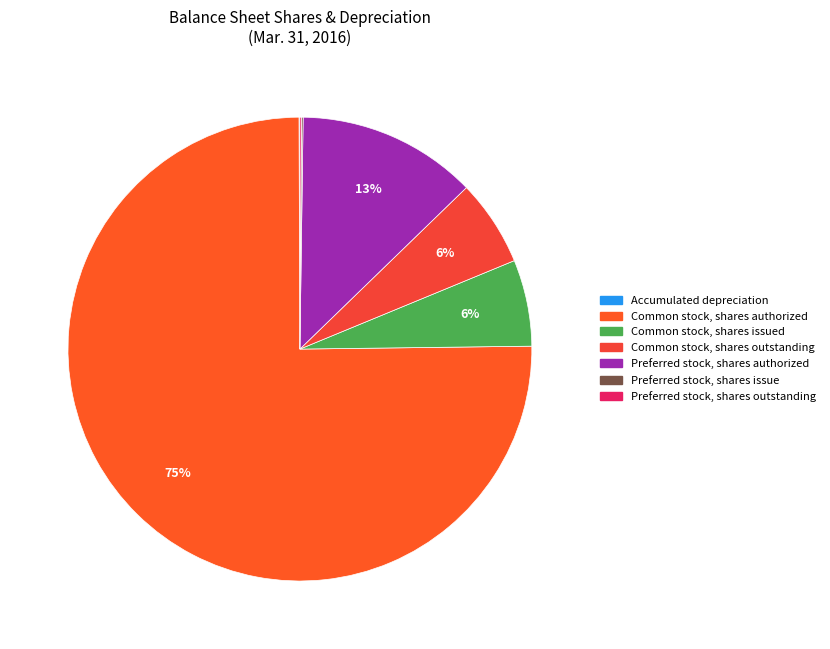

Do Preferred stock, shares outstanding and Preferred stock, shares authorized together represent more than half of the pie?

No